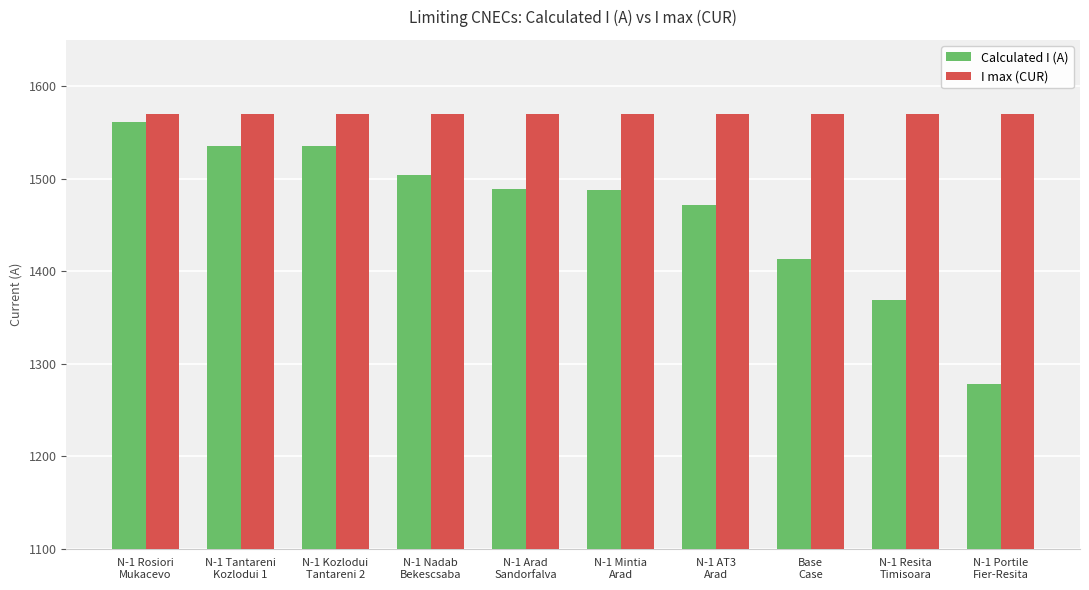

Are the bars grouped side by side (vs. stacked)?

Yes